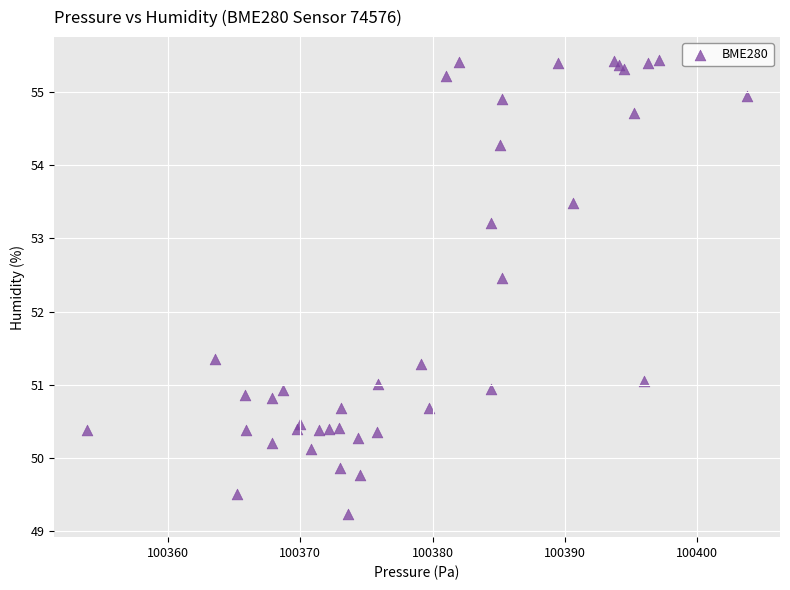

What Y value in the scatter plot is closest to 52?

52.5